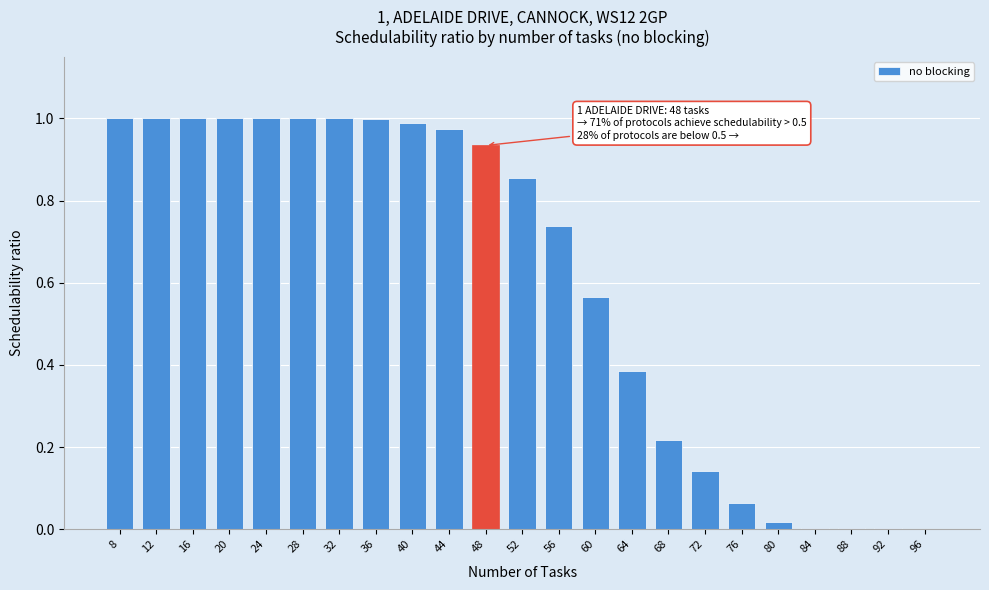

Between 56 and 28, which is larger?

28